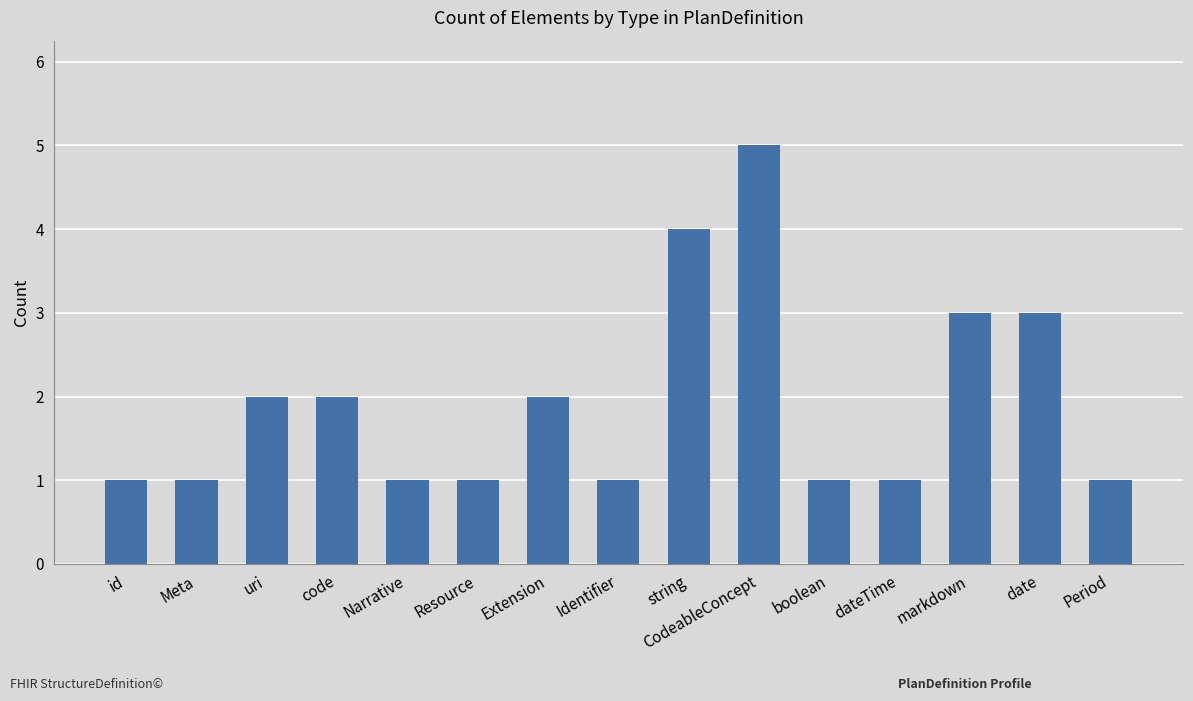

What is the label of the 3rd bar from the left?

uri